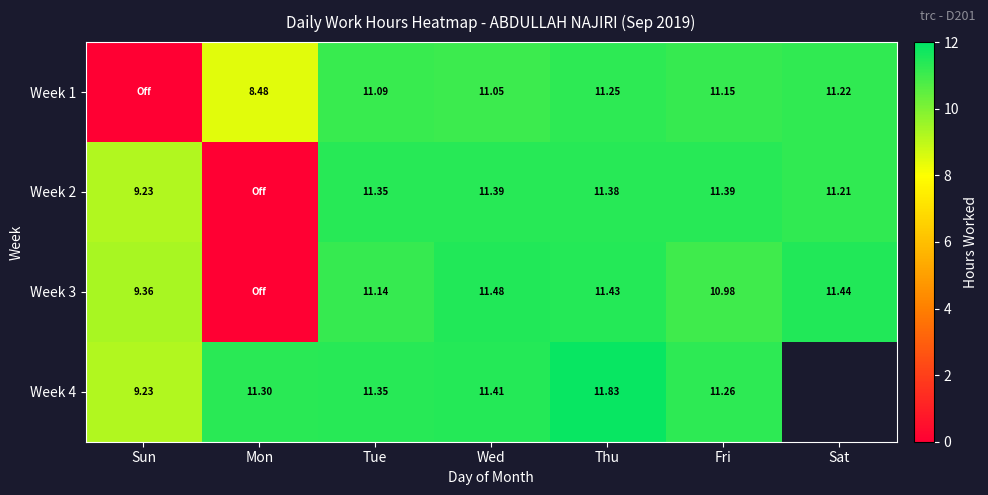

What is the spread (max minus min) of values at Thu?

0.6